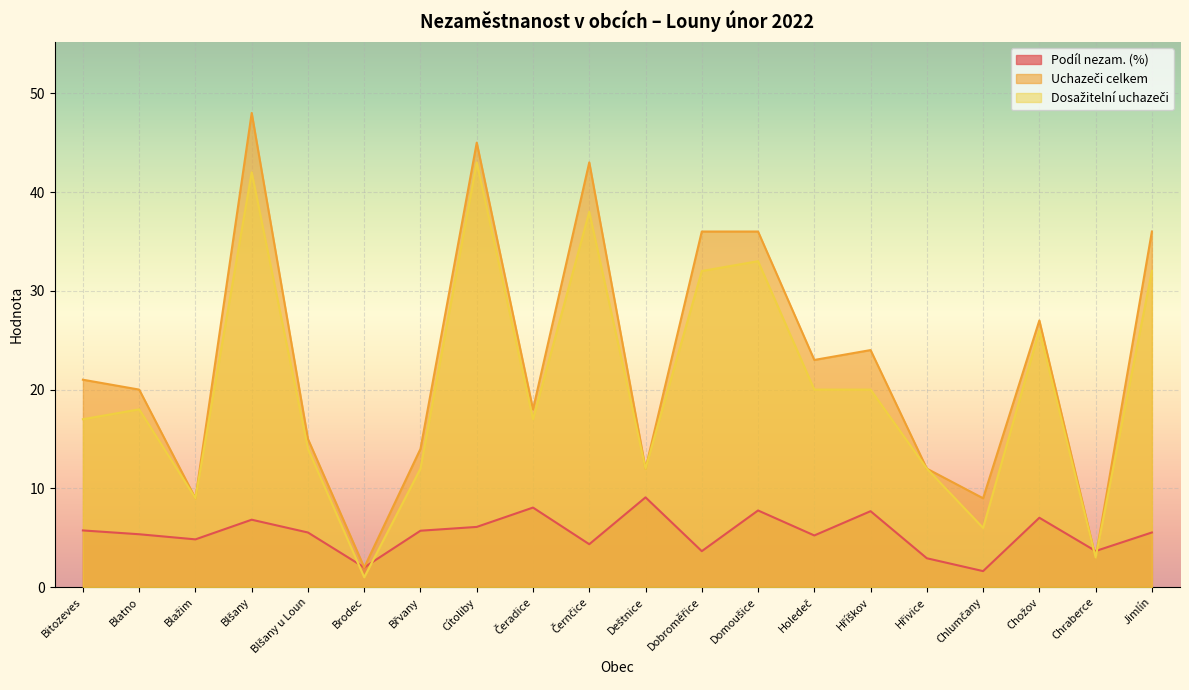

Reading right to left, list all the values displayed in this chart.

Podíl nezam. (%): 5.5	3.7	7.0	1.6	2.9	7.7	5.2	7.8	3.6	9.1	4.3	8.1	6.1	5.7	2.0	5.5	6.8	4.8	5.4	5.7
Uchazeči celkem: 36.0	3.0	27.0	9.0	12.0	24.0	23.0	36.0	36.0	12.0	43.0	18.0	45.0	14.0	2.0	15.0	48.0	9.0	20.0	21.0
Dosažitelní uchazeči: 32.0	3.0	26.0	6.0	12.0	20.0	20.0	33.0	32.0	12.0	38.0	17.0	43.0	12.0	1.0	14.0	42.0	9.0	18.0	17.0